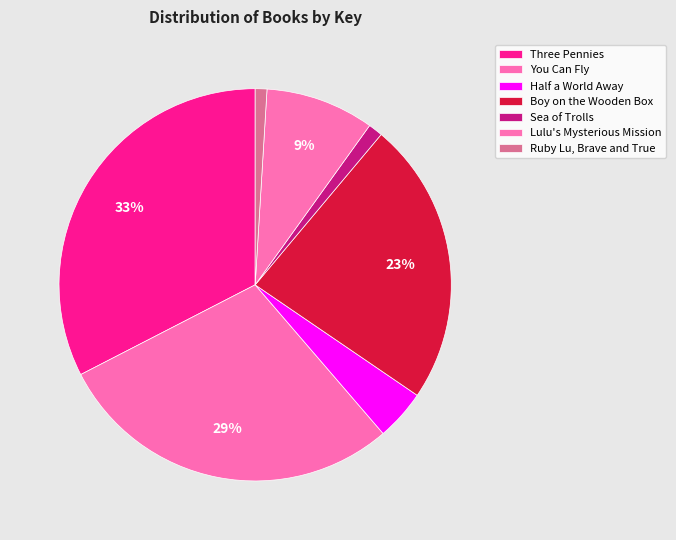

How many segments does this pie chart have?

7